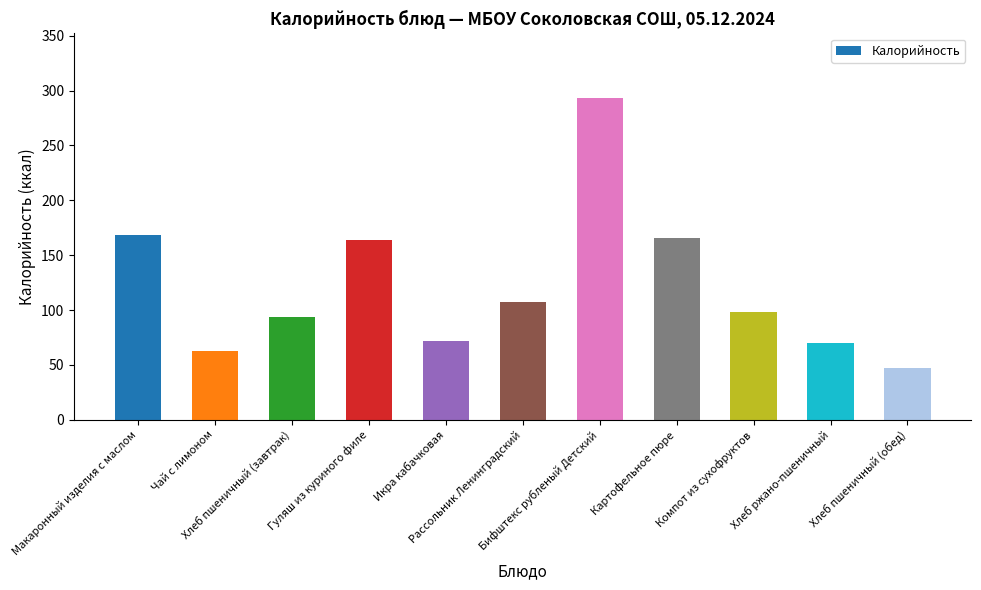

How many data points are less than 98?

5